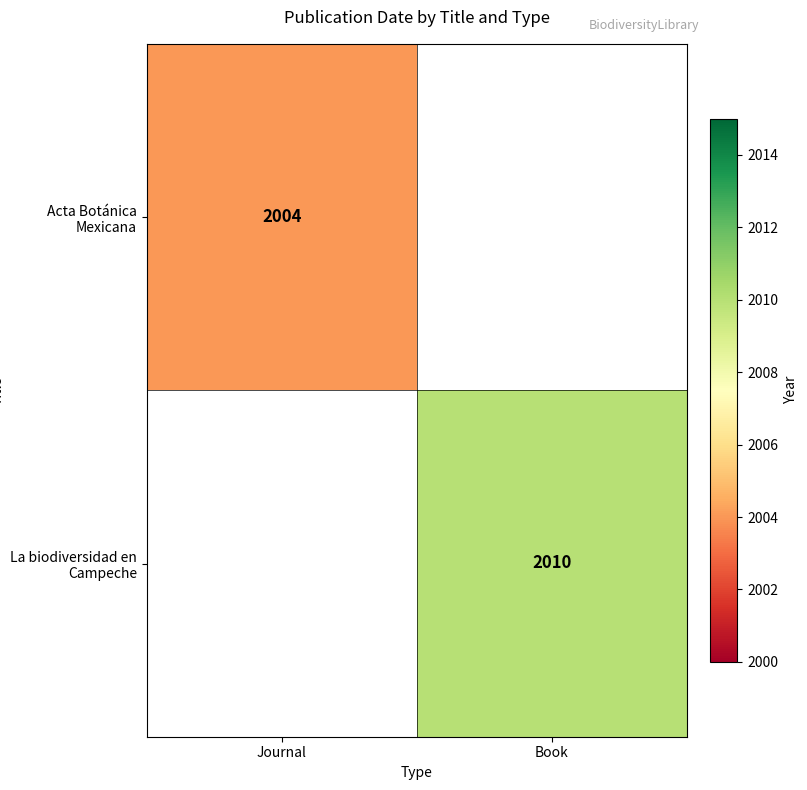

Between Journal and Book, which is larger?

Book